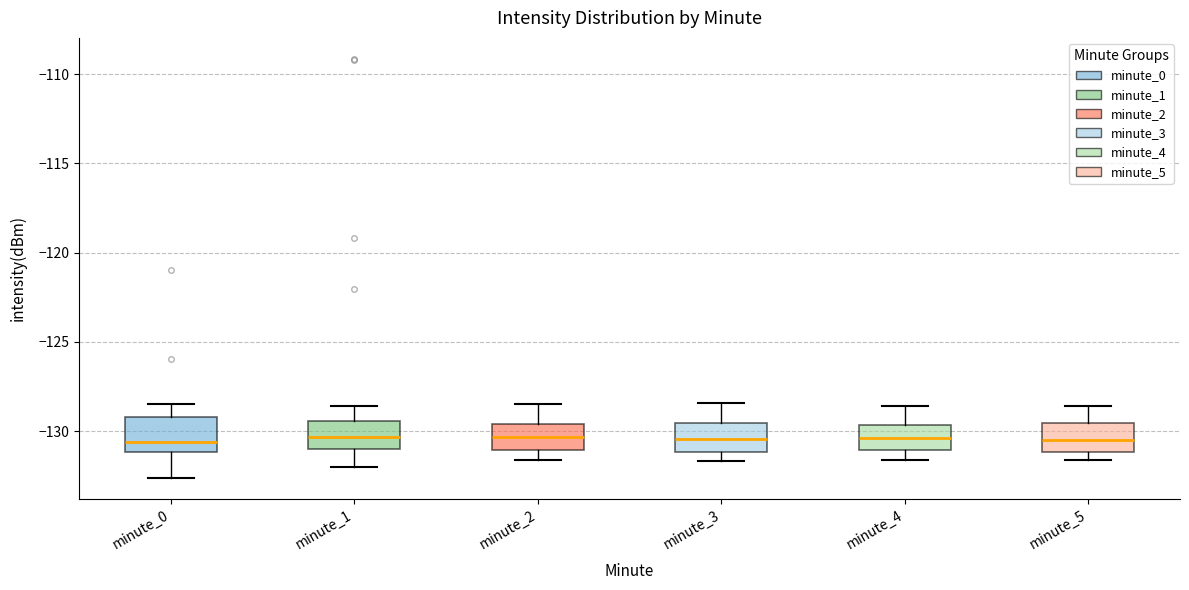

Reading left to right, read every box against the y-axis: the position of its median line, the range the box covers, and the ends of its whiskers. The values are not printed on the chart, so give them approximately, as read against the axis.

minute_0: median -130.5, box -131.0 to -129.0, whiskers -132.5 to -128.5
minute_1: median -130.5, box -131.0 to -129.5, whiskers -132.0 to -128.5
minute_2: median -130.5, box -131.0 to -129.5, whiskers -131.5 to -128.5
minute_3: median -130.5, box -131.0 to -129.5, whiskers -131.5 to -128.5
minute_4: median -130.5, box -131.0 to -129.5, whiskers -131.5 to -128.5
minute_5: median -130.5, box -131.0 to -129.5, whiskers -131.5 to -128.5